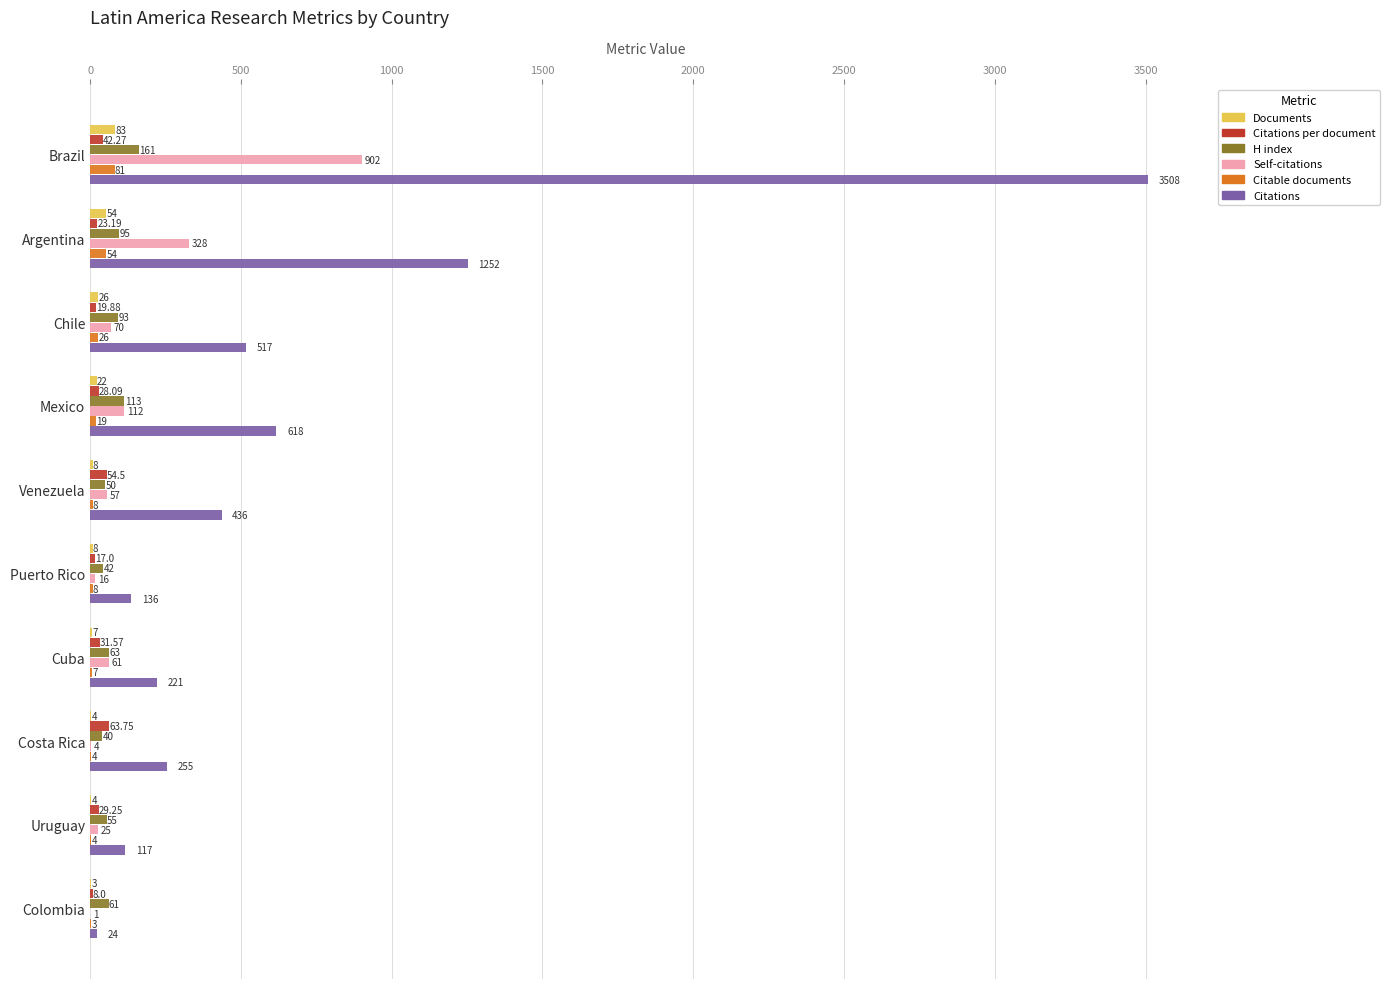

What are all the series names shown in the legend?

Documents, Citations per document, H index, Self-citations, Citable documents, Citations